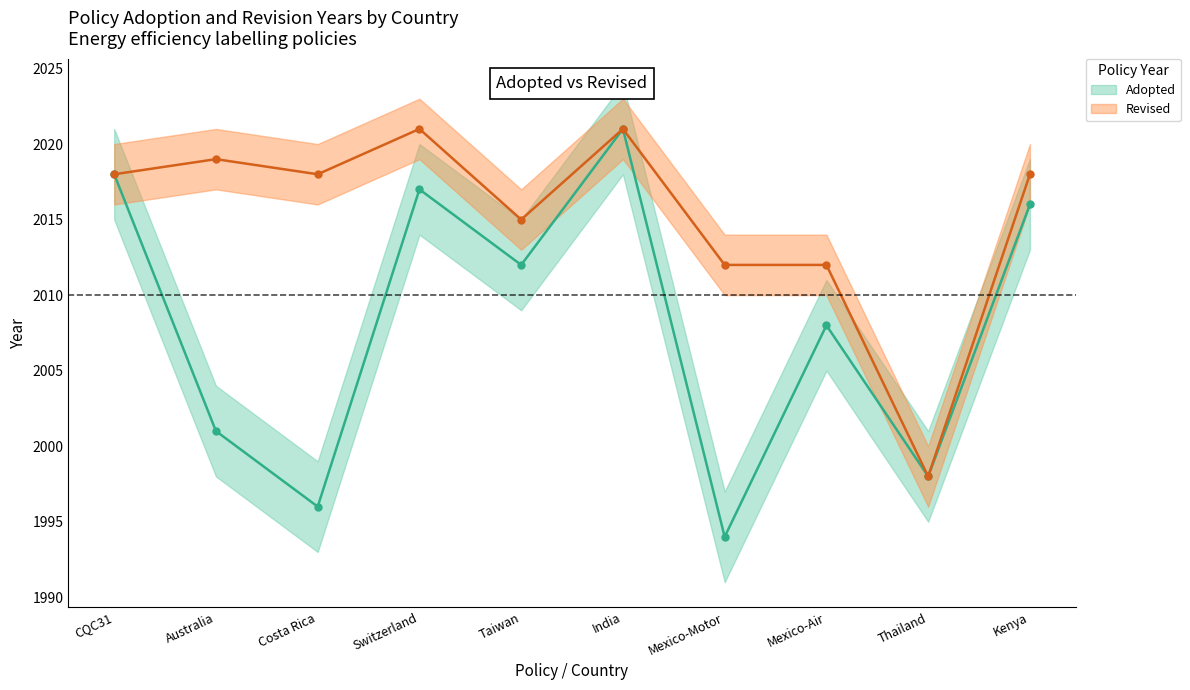

Which category has the highest value in the Adopted series?

India